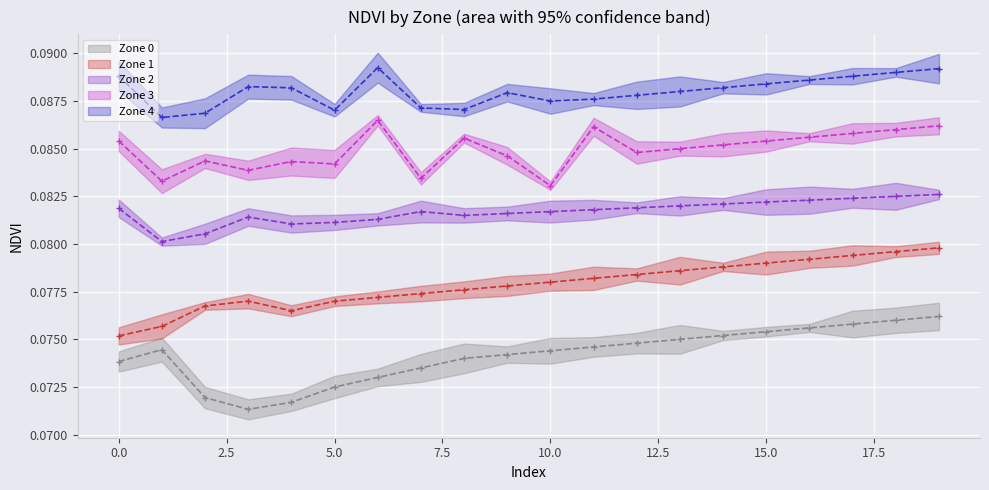

Which series has the largest total across all categories?

Zone 4